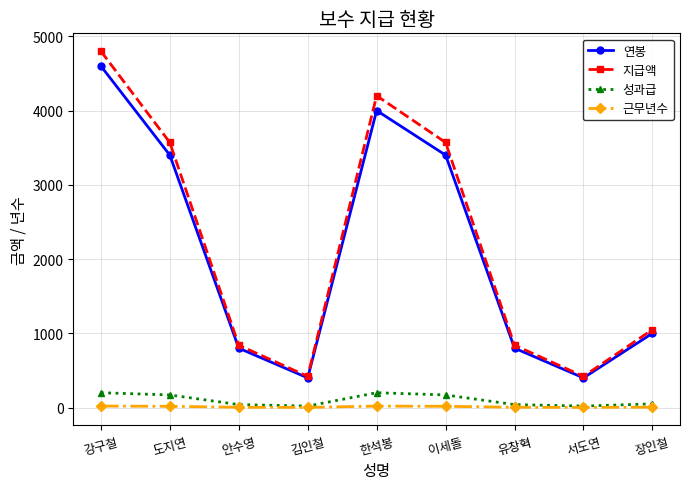

Where does the 성과급 series first go above 50?

강구철